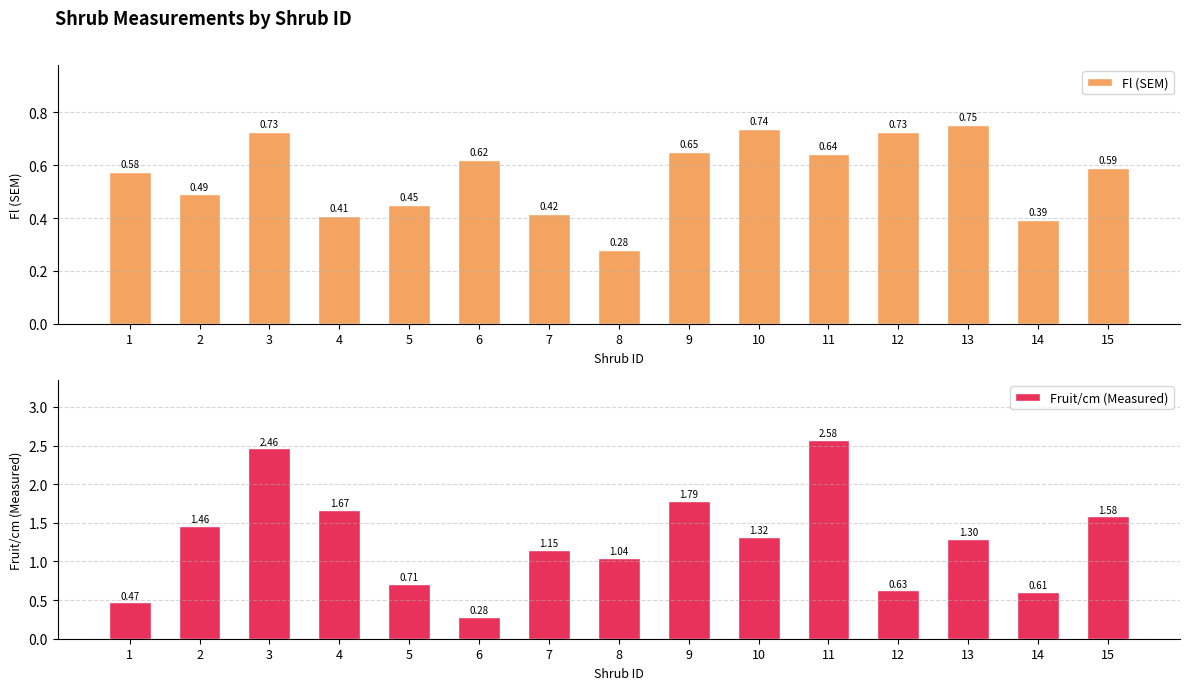

What is the difference between the highest and lowest values at 14?

0.2